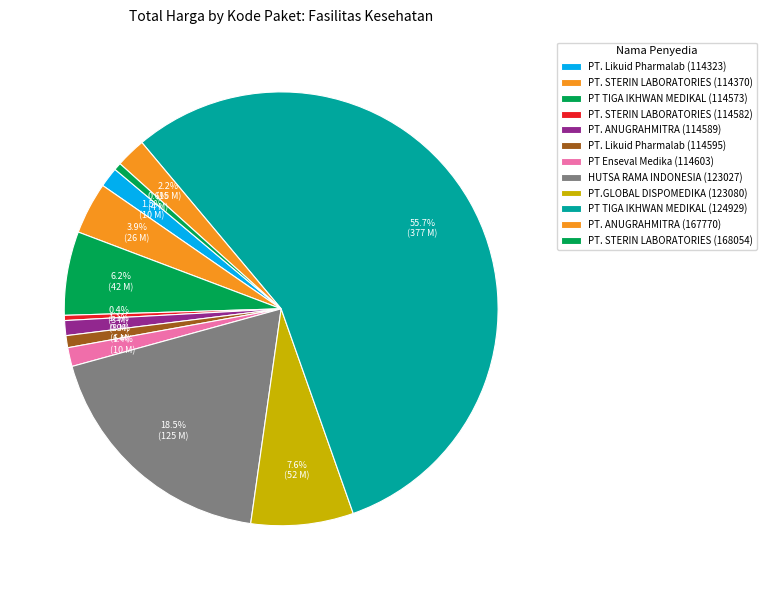

Is there a majority slice in this chart?

Yes